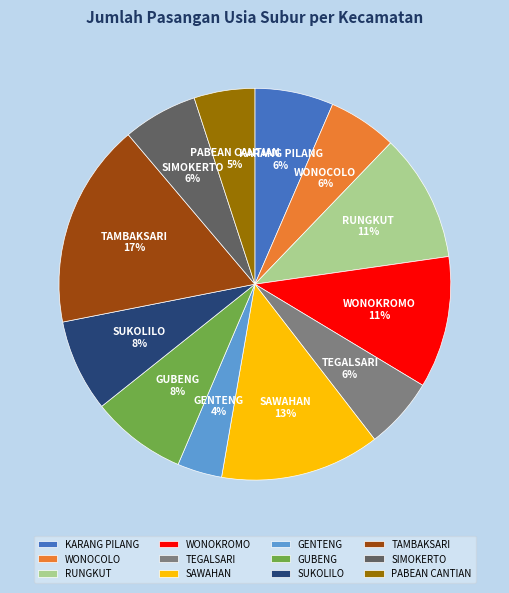

Count the number of slices in the pie.

12